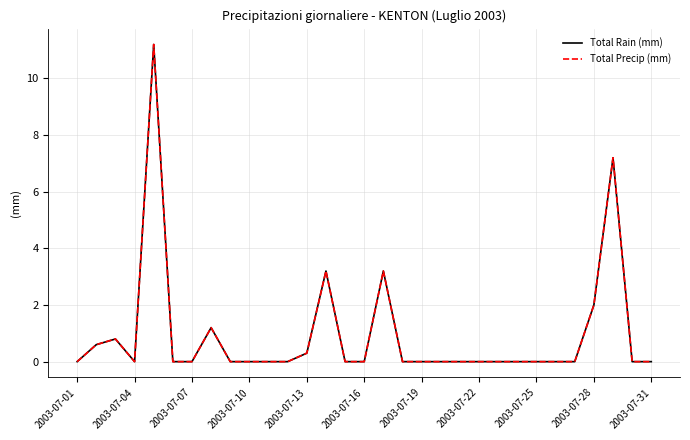

At which label is Total Rain (mm) closest to 5?

13